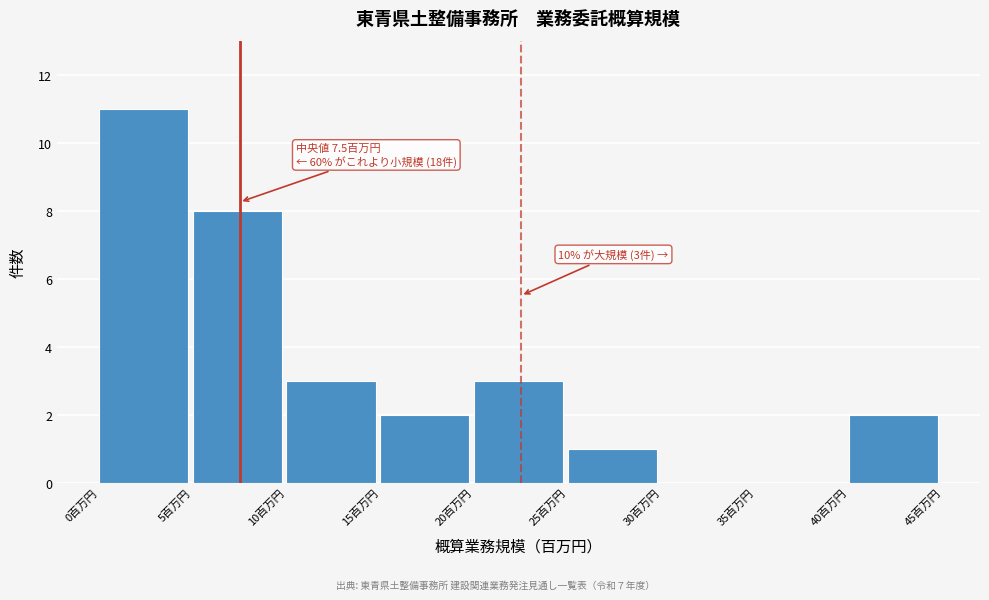

Over which range of the x-axis is the bar tallest?

0 to 5